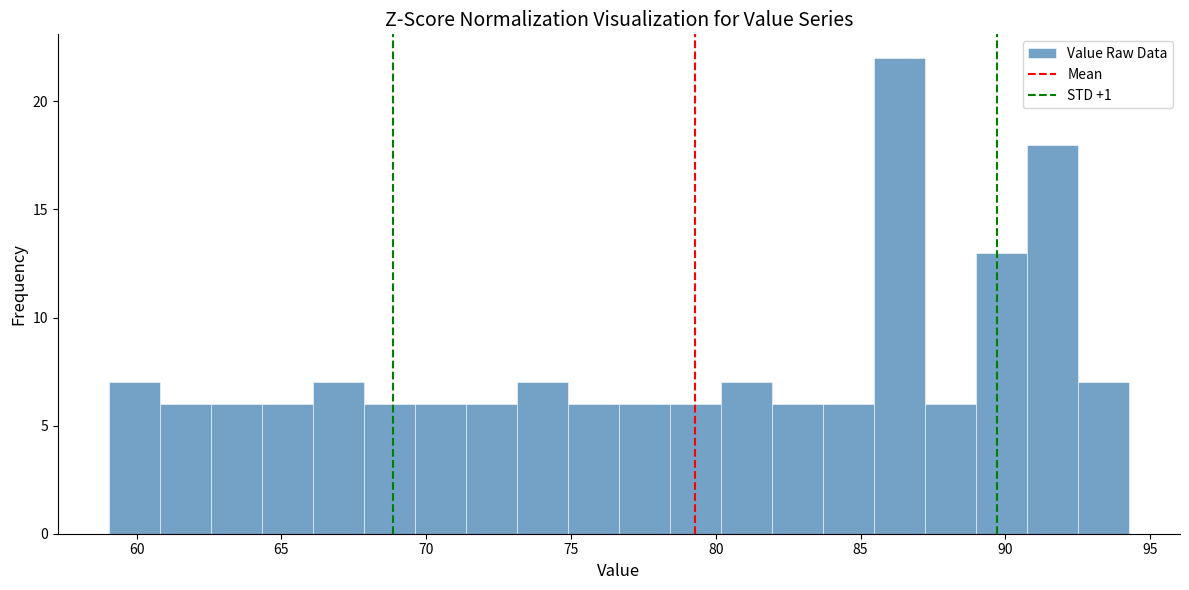

Read against the x-axis, roughly where is the centre of the tallest bar?

86.5